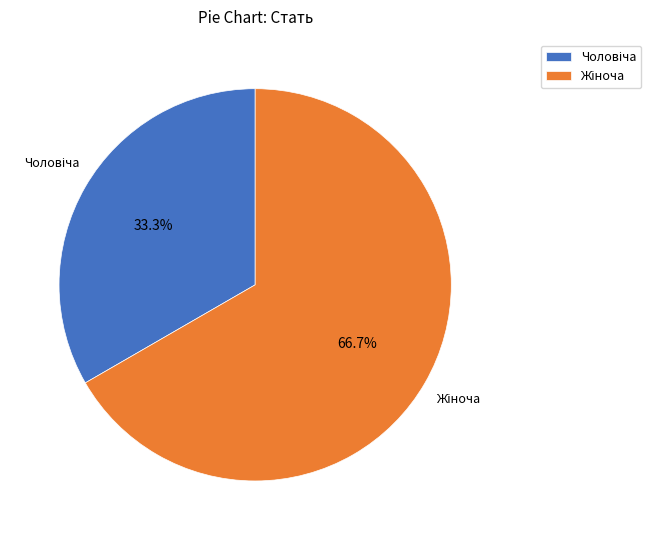

How many segments does this pie chart have?

2